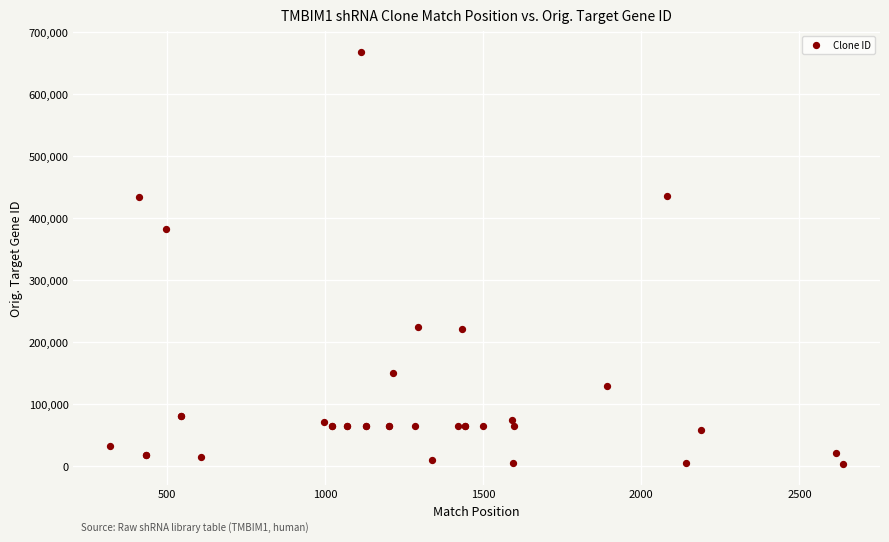

What Y value in the scatter plot is closest to 335461?

382301